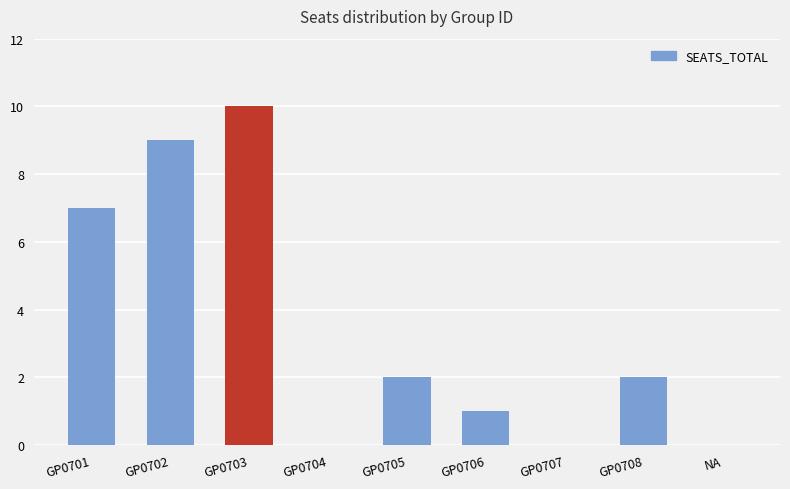

Is it true that the value at GP0705 is 2?

True